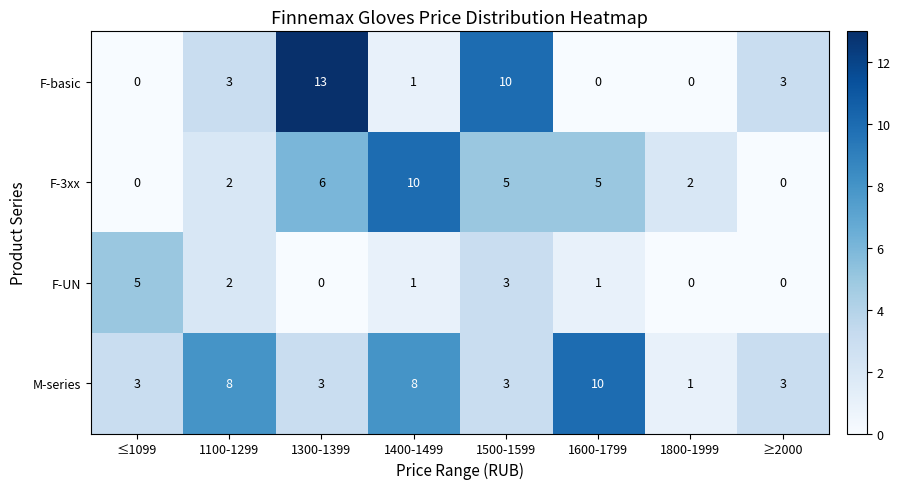

Is it true that F-basic equals 4 at 1300-1399?

False